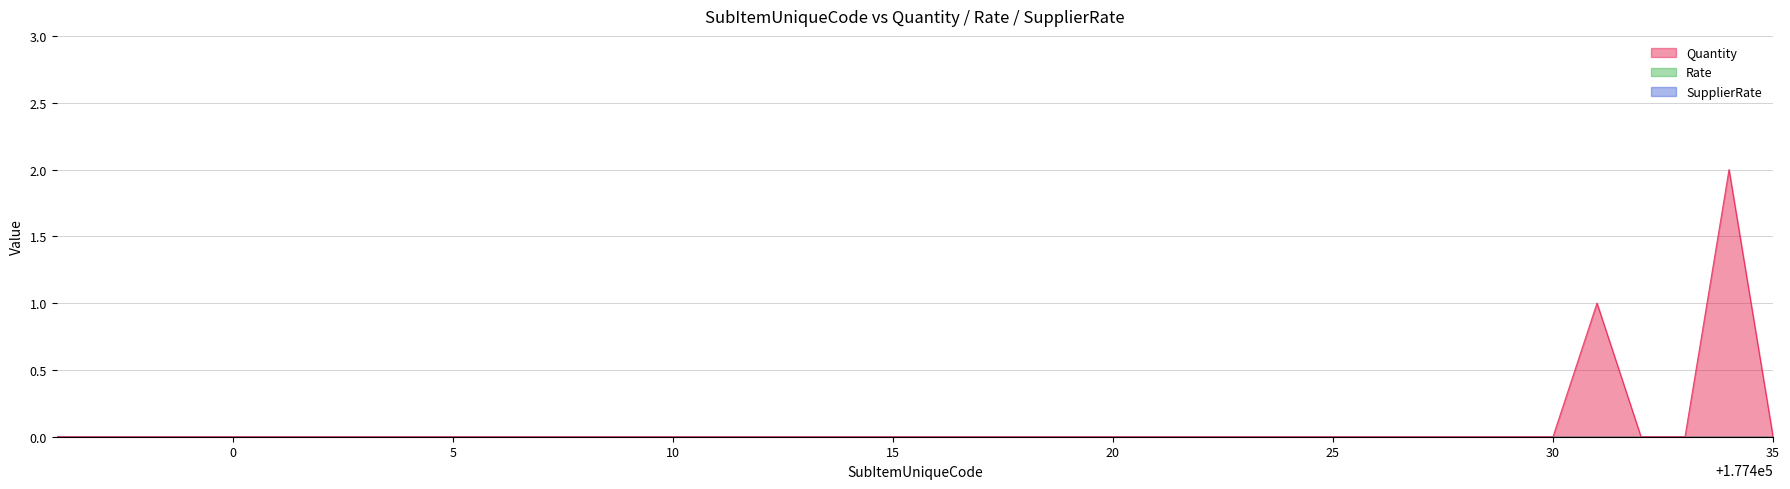

True or false: SupplierRate and Rate intersect in this chart.

False